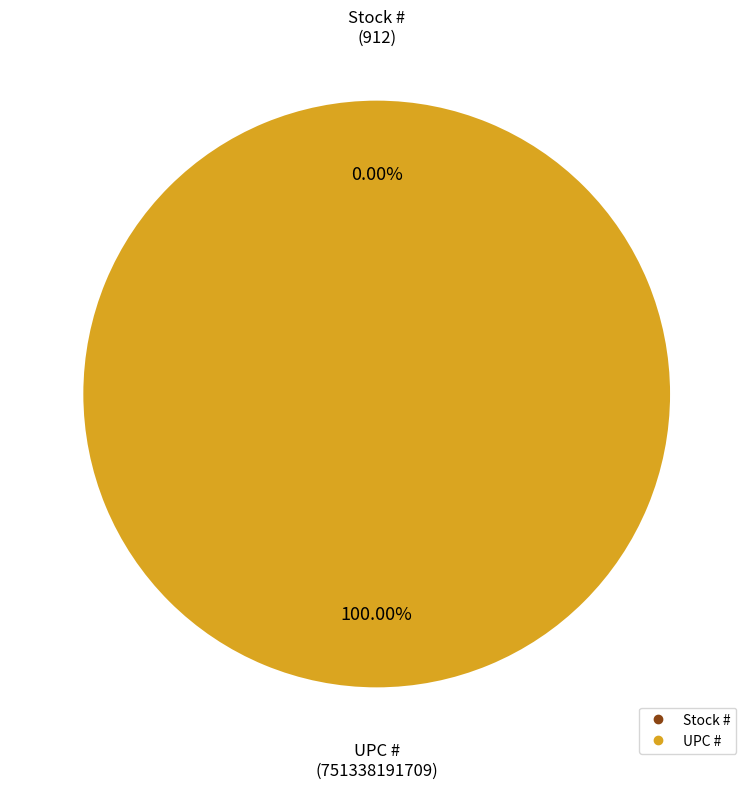

True or false: Stock # accounts for 1% of the total.

False